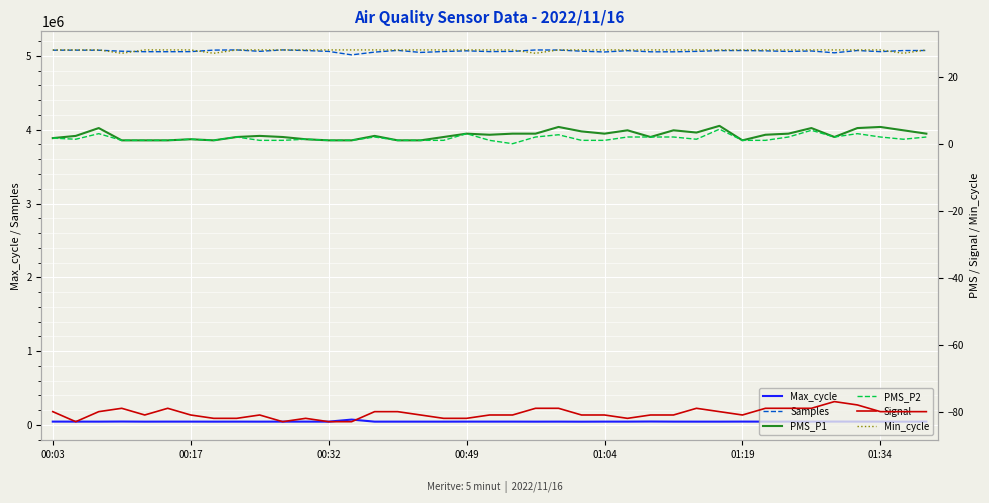

In Samples, how many points are higher than both neighbors (excluding endpoints)?

10